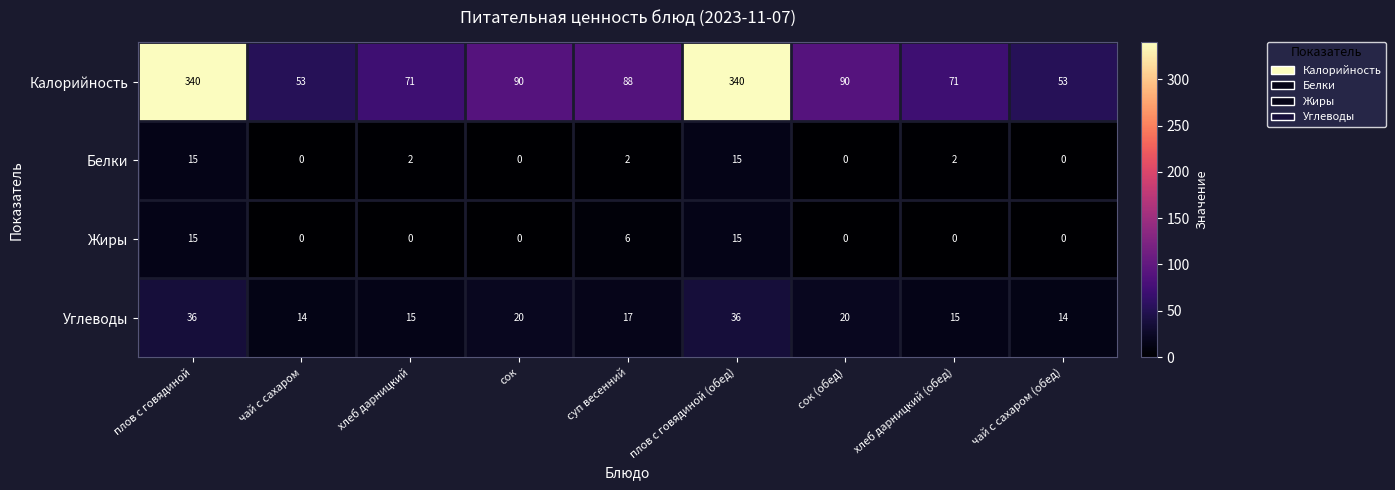

True or false: Углеводы has a value of 29 at сок (обед).

False